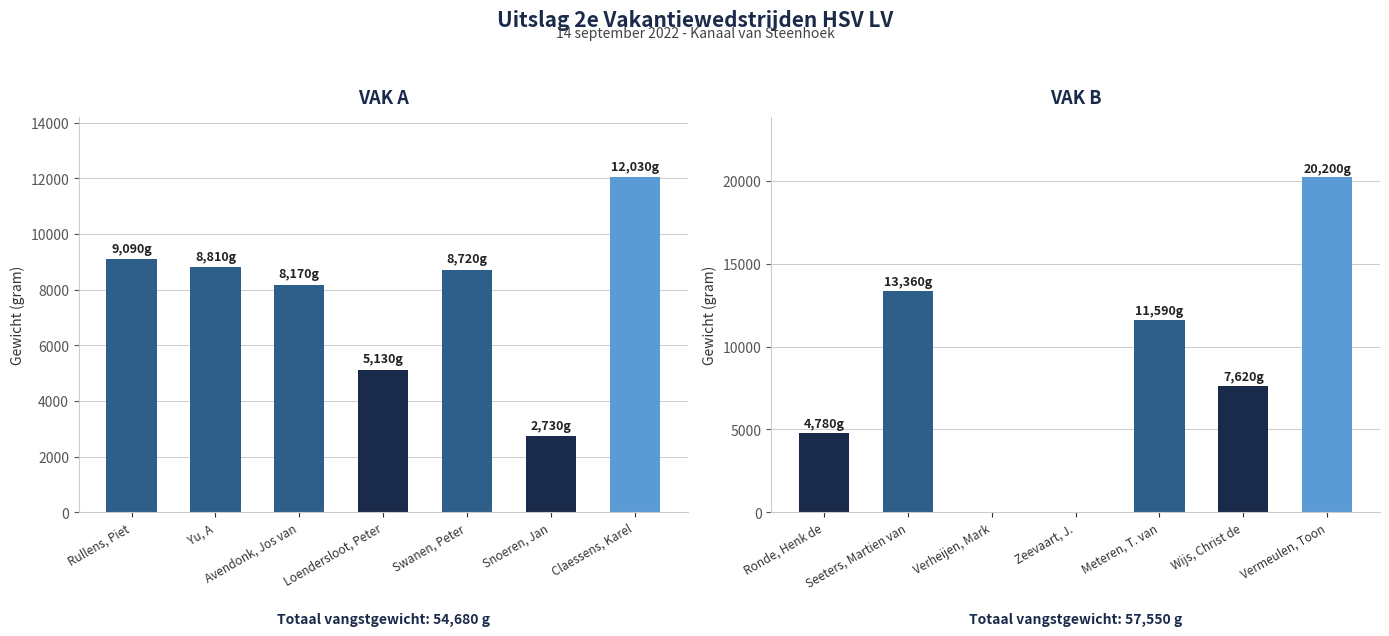

Is it true that Vak A equals 5130 at Loendersloot, Peter?

True